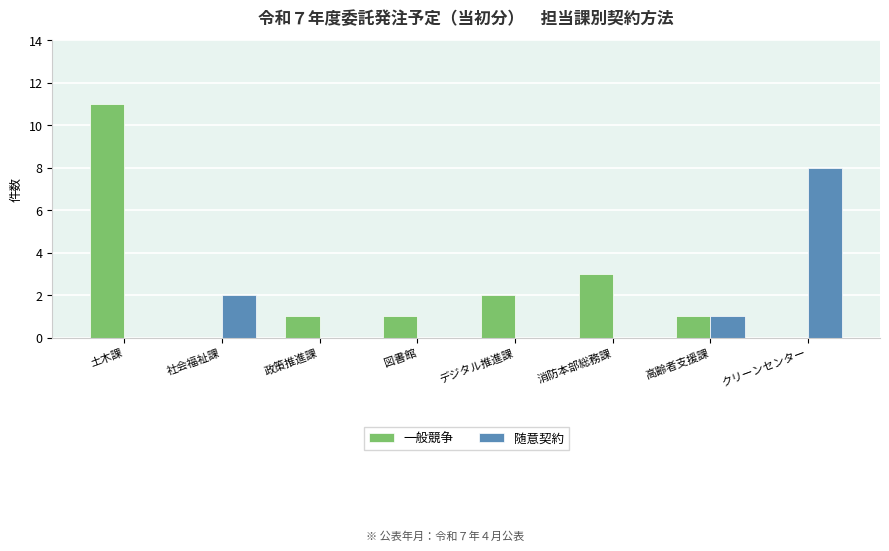

What is the highest value of the 随意契約 series?

8